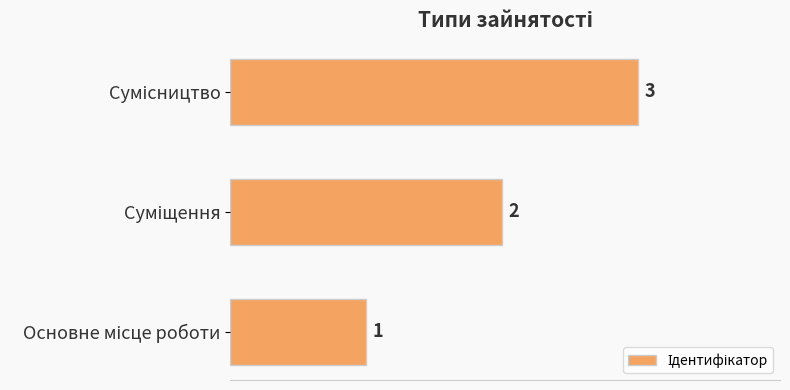

How many data points does each series have?

3